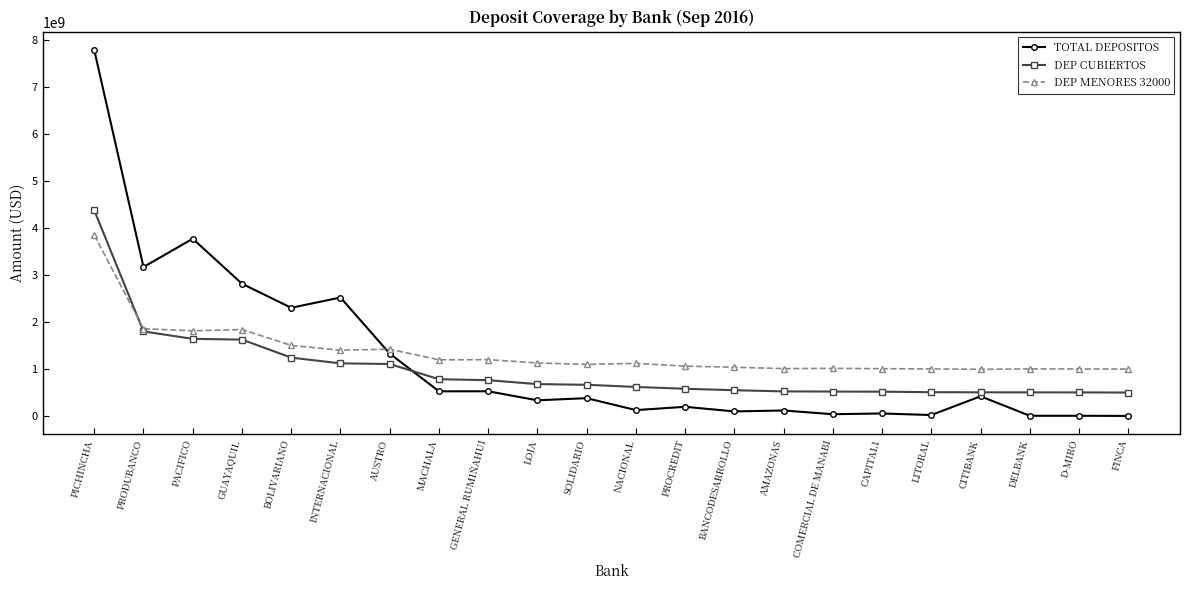

What is the highest value of the TOTAL DEPOSITOS series?

7781733604.0